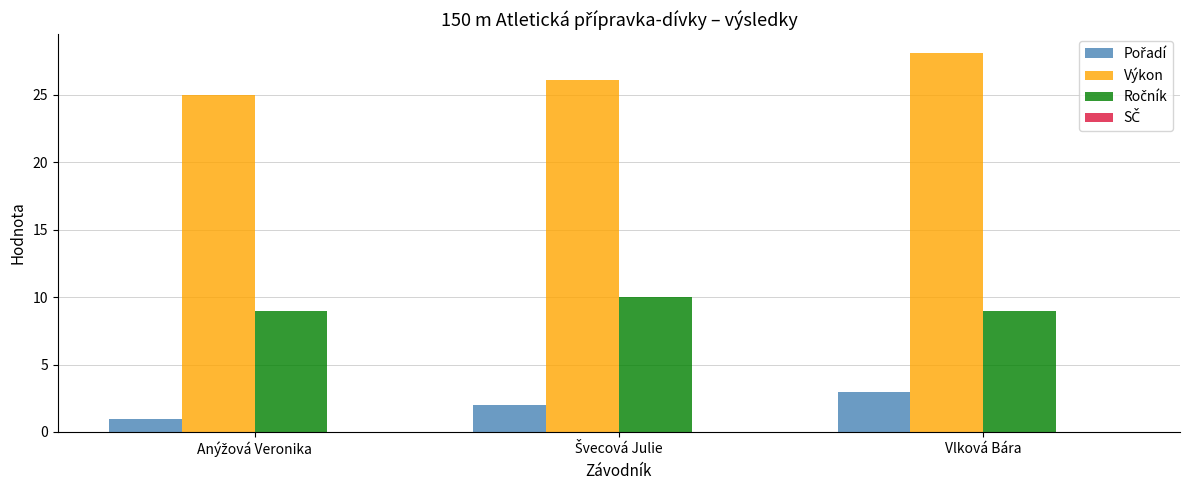

What is the greatest value displayed?

28.1